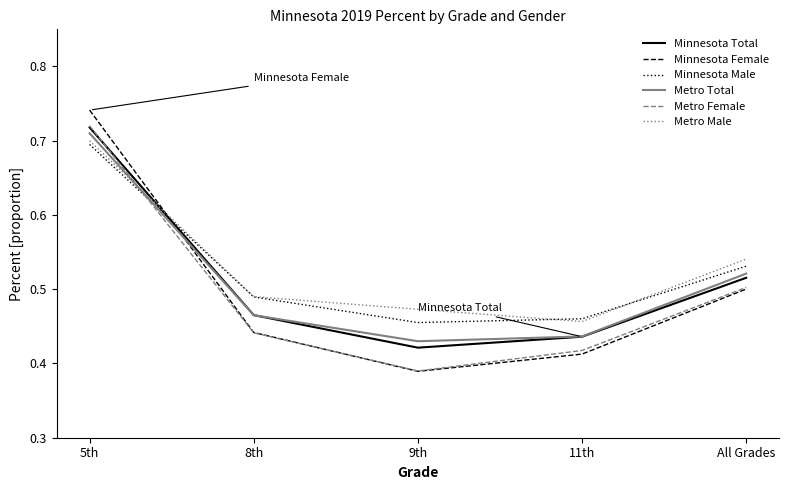

Which series ends up on top after the final intersection of Metro Female and Metro Total?

Metro Total